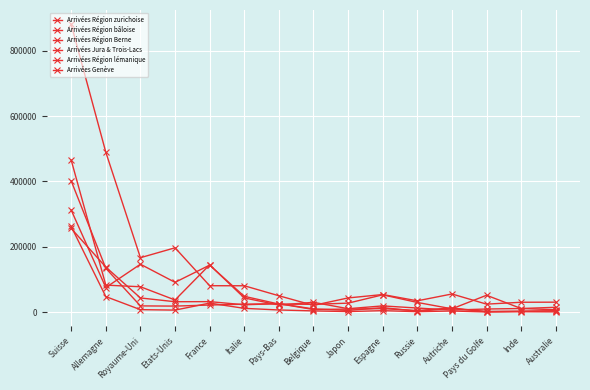

What is the total value across all series at Espagne?

154547